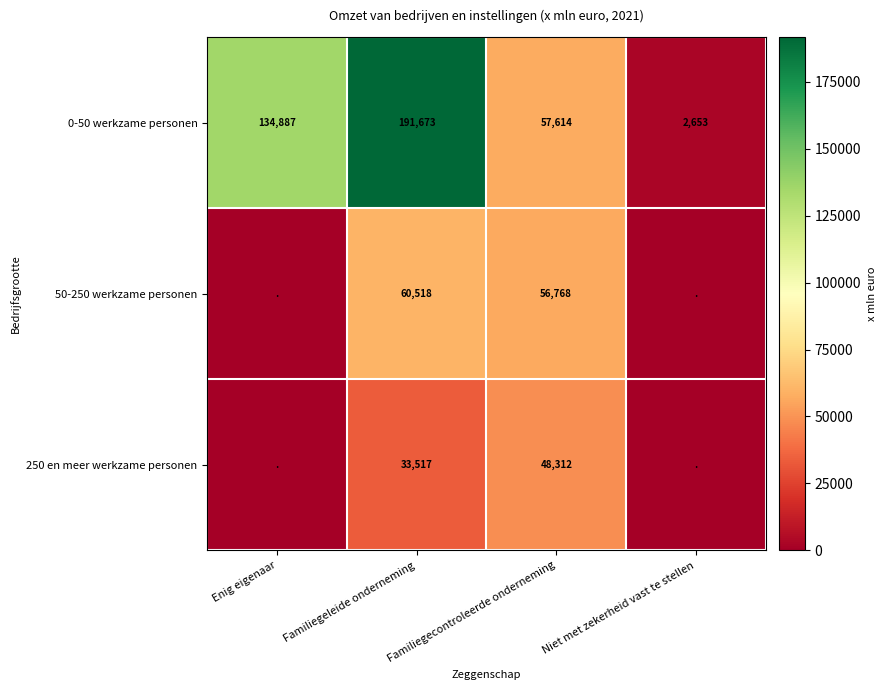

Is it true that 0-50 werkzame personen equals 2653 at Niet met zekerheid vast te stellen?

True